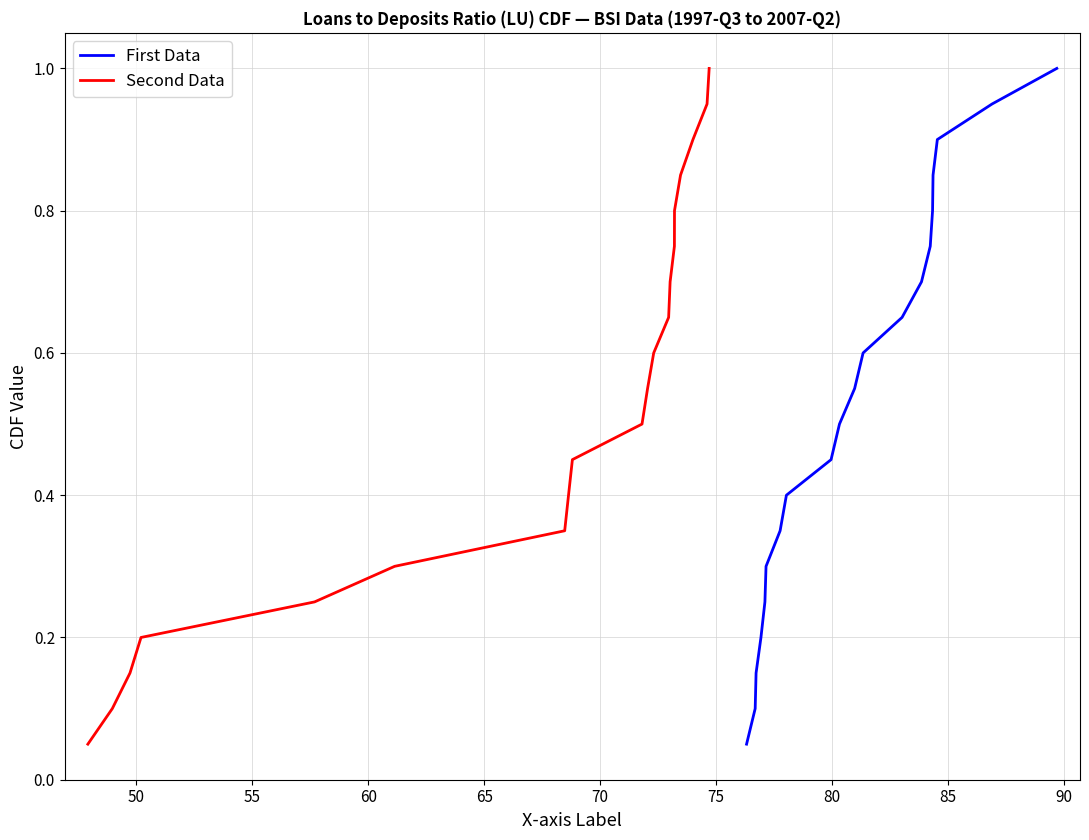

What is the maximum value for Second Data?

1.0